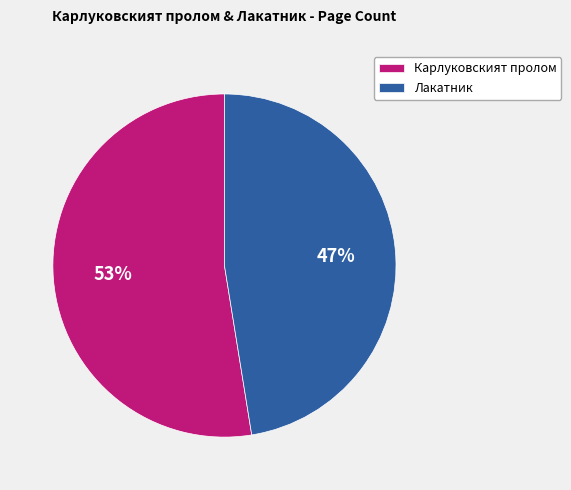

Between Карлуковският пролом and Лакатник, which is larger?

Карлуковският пролом